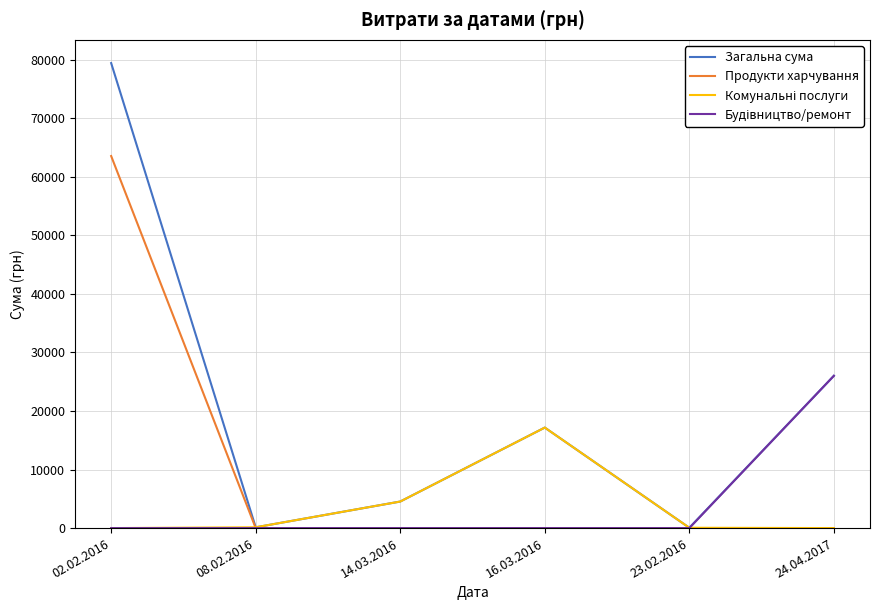

What is the difference between the highest and lowest values at 08.02.2016?

135.7